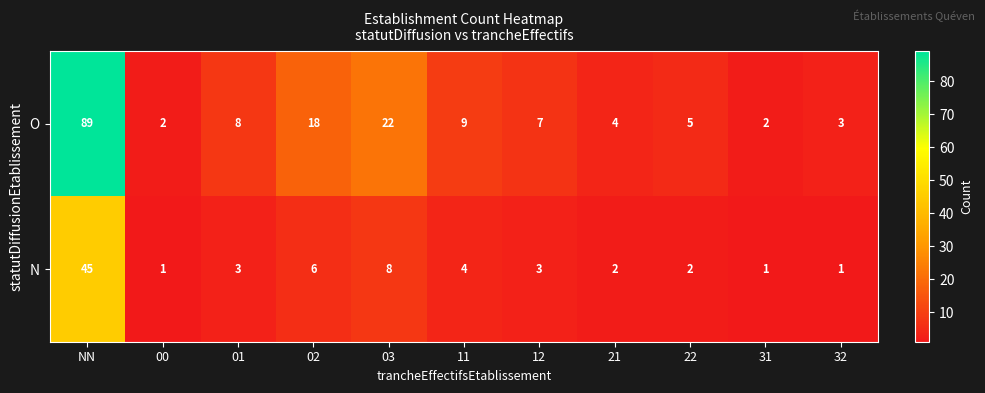

Which label corresponds to the largest value in the chart?

NN